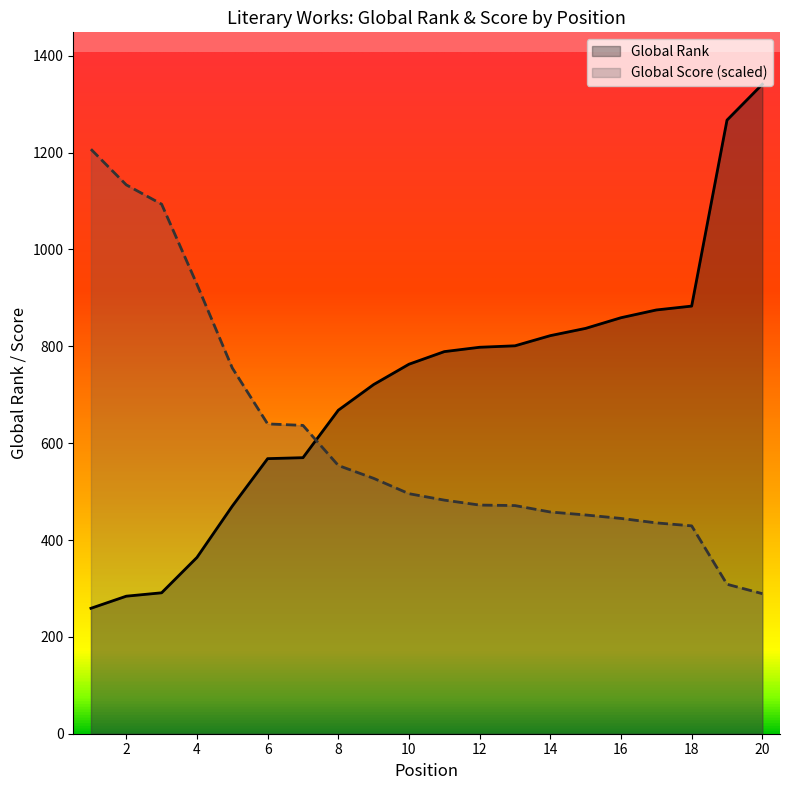

How many lines are shown in the chart?

2